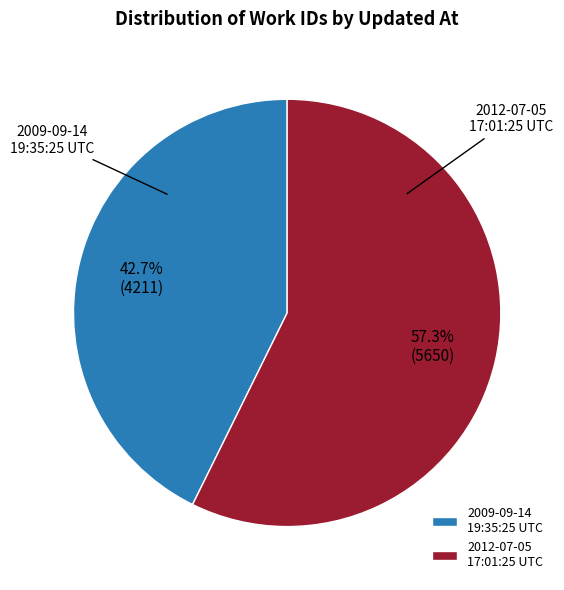

What is the smallest slice in the pie chart?

2009-09-14 19:35:25 UTC